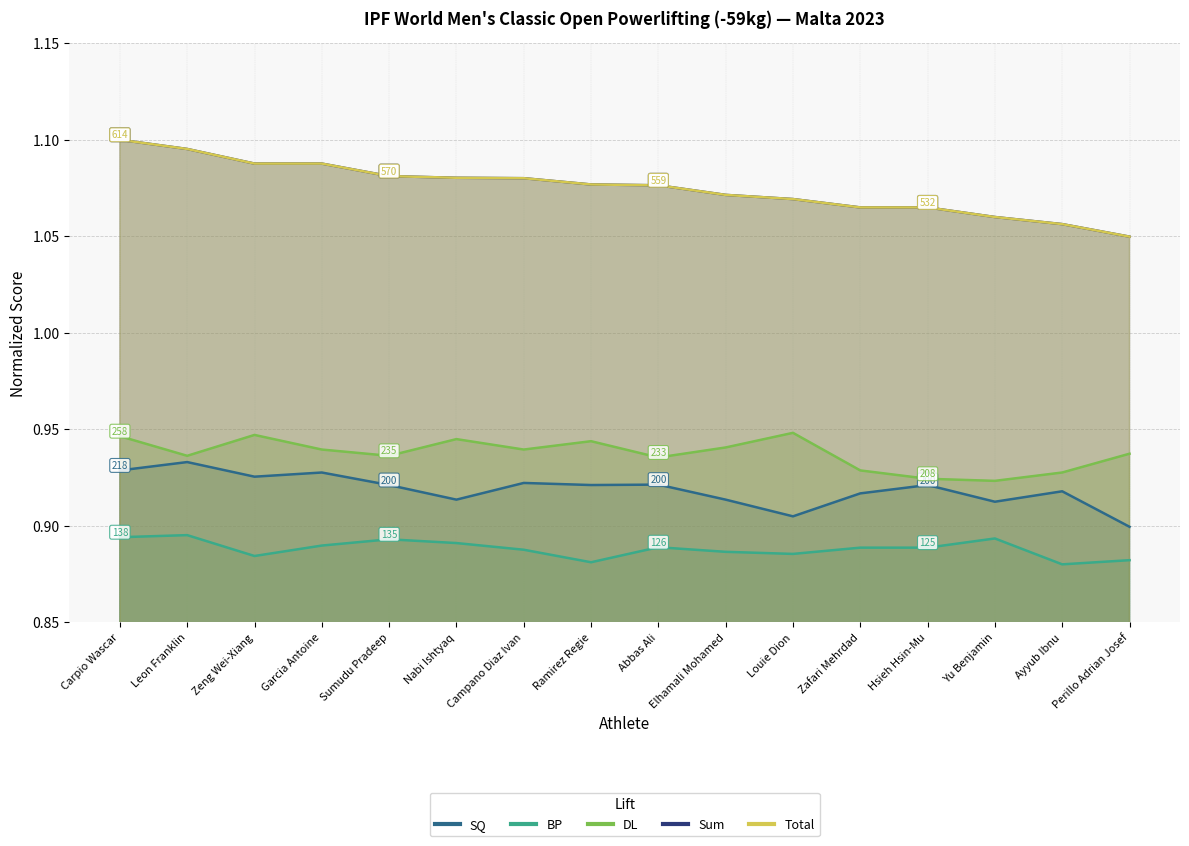

At Perillo Adrian Josef, list the series in order from smallest to largest.

BP, SQ, DL, Sum, Total